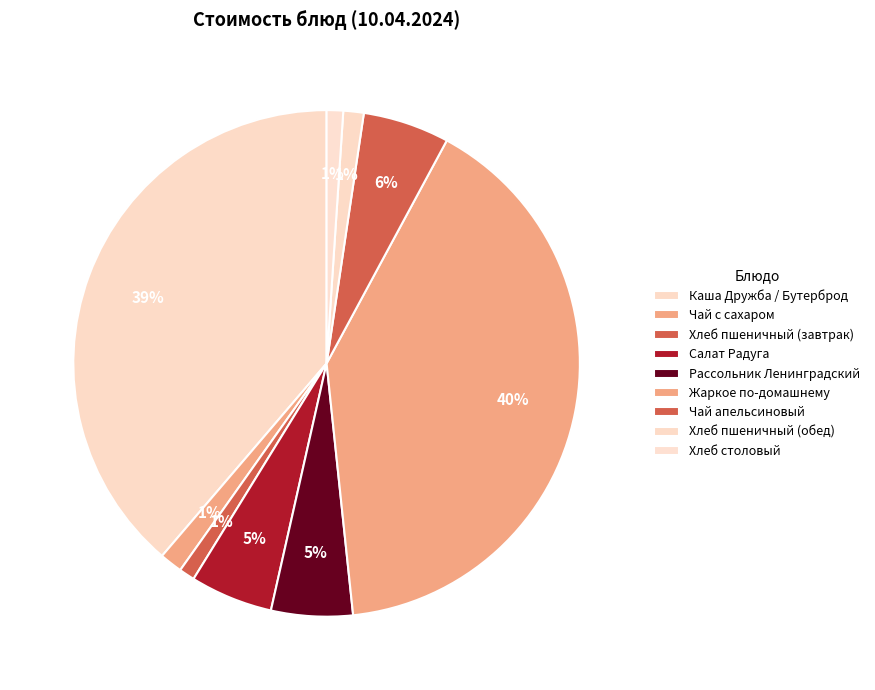

Between Хлеб пшеничный (завтрак) and Чай с сахаром, which is larger?

Чай с сахаром